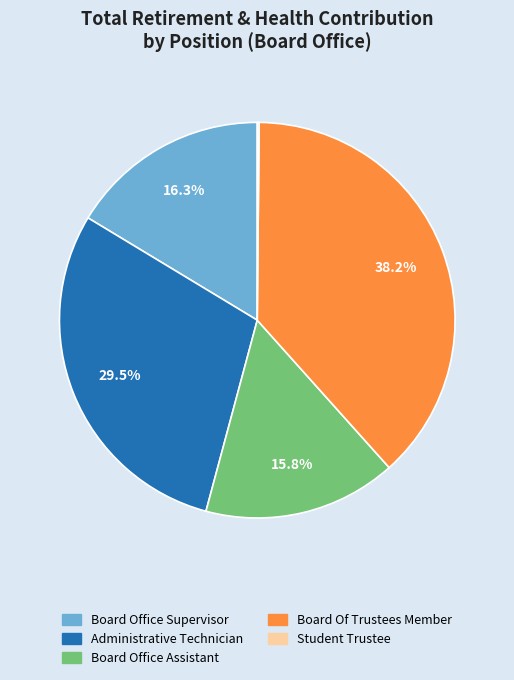

Which has a higher value, Board Office Assistant or Board Of Trustees Member?

Board Of Trustees Member